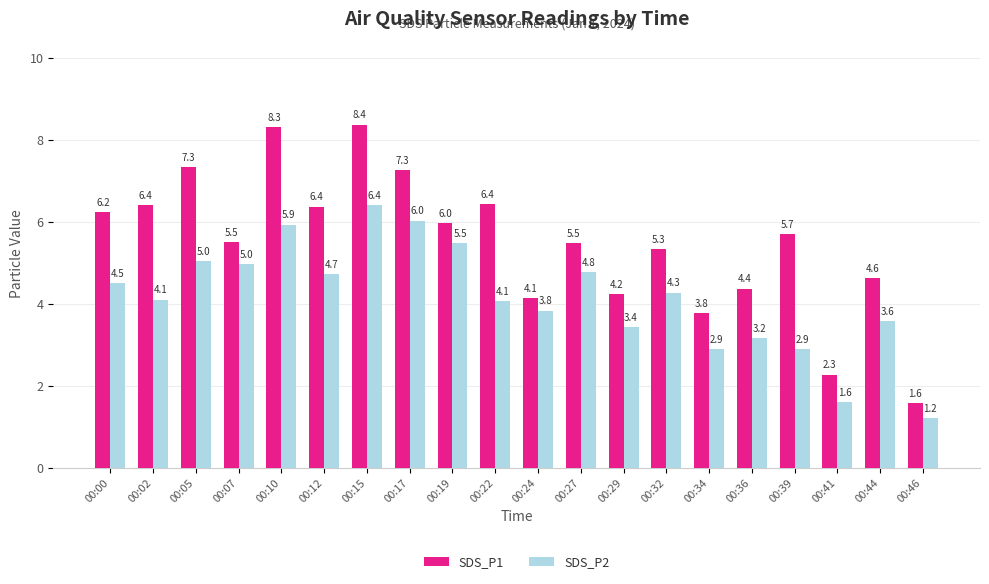

At which category does the chart reach its minimum across all series?

00:46